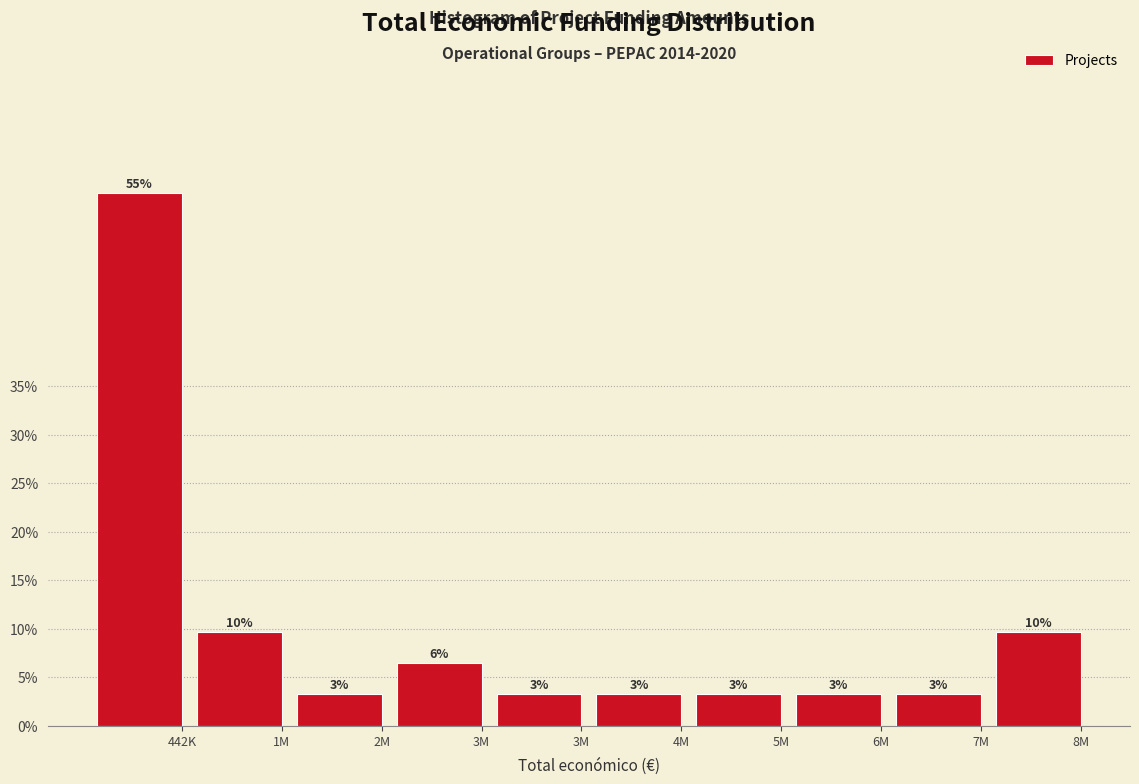

How many bars are there in total?

10